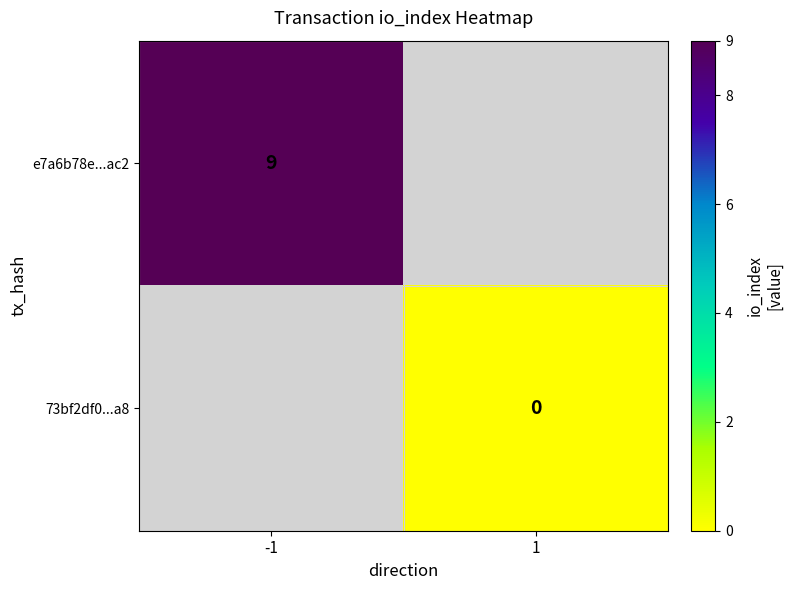

The e7a6b78e...ac2 series shows 9 at -1. True or false?

True